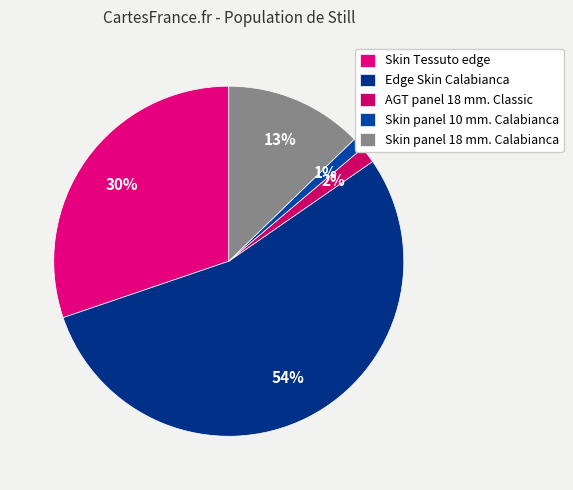

How many segments does this pie chart have?

5